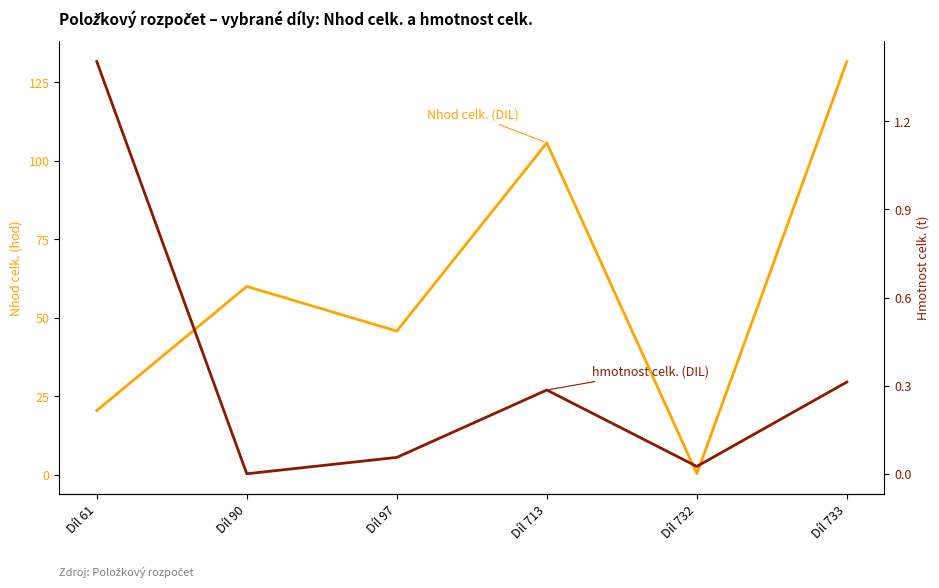

Is it true that Nhod celk. (DIL) equals 44.7 at Díl 713?

False